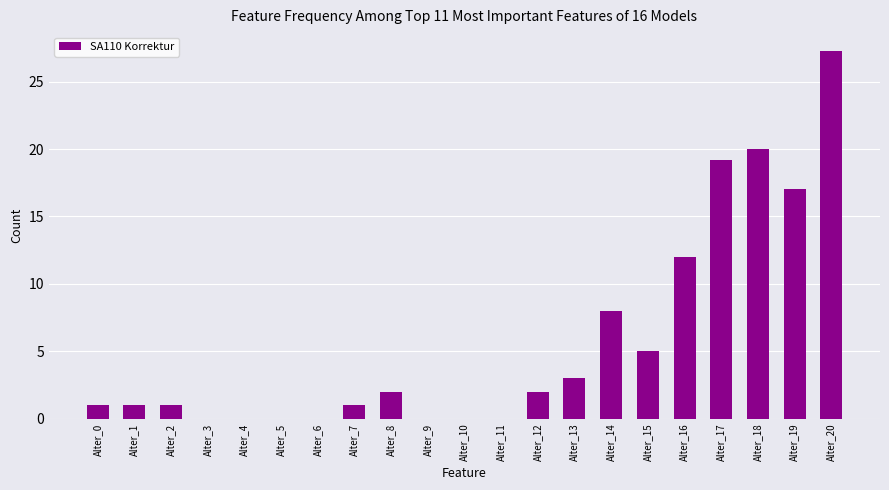

Reading left to right, extract all data points from this chart.

Alter_0=1.0	Alter_1=1.0	Alter_2=1.0	Alter_3=0.0	Alter_4=0.0	Alter_5=0.0	Alter_6=0.0	Alter_7=1.0	Alter_8=2.0	Alter_9=0.0	Alter_10=0.0	Alter_11=0.0	Alter_12=2.0	Alter_13=3.0	Alter_14=8.0	Alter_15=5.0	Alter_16=12.0	Alter_17=19.2	Alter_18=20.0	Alter_19=17.0	Alter_20=27.3